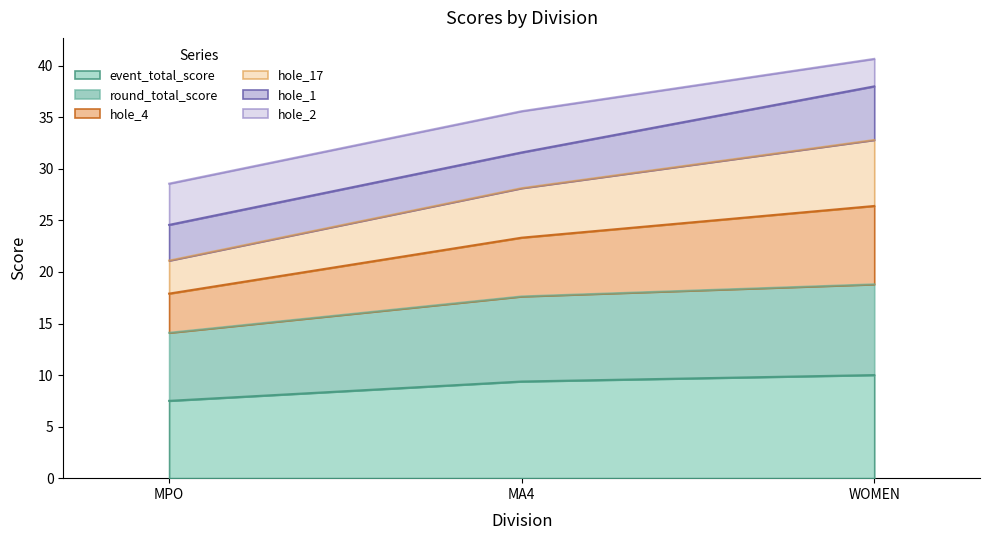

Which has a higher value, MA4 or WOMEN?

WOMEN